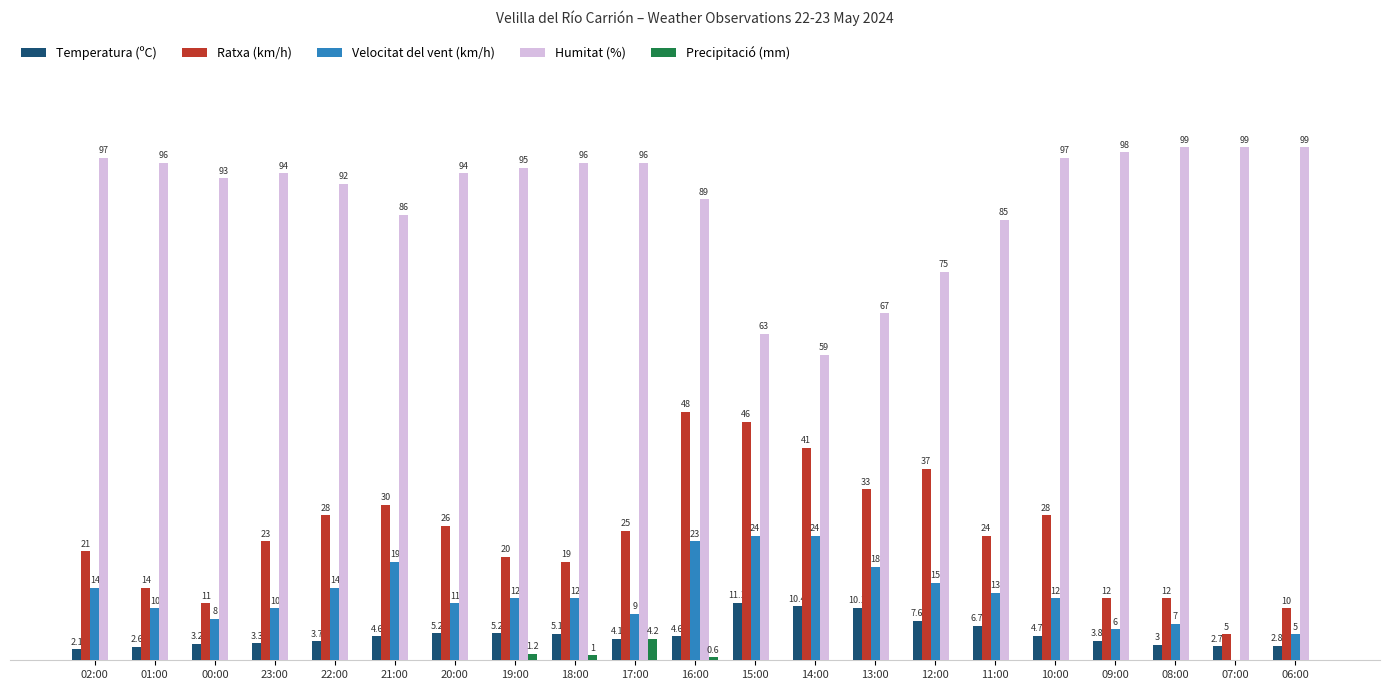

At which label does Ratxa (km/h) first exceed 24?

22:00